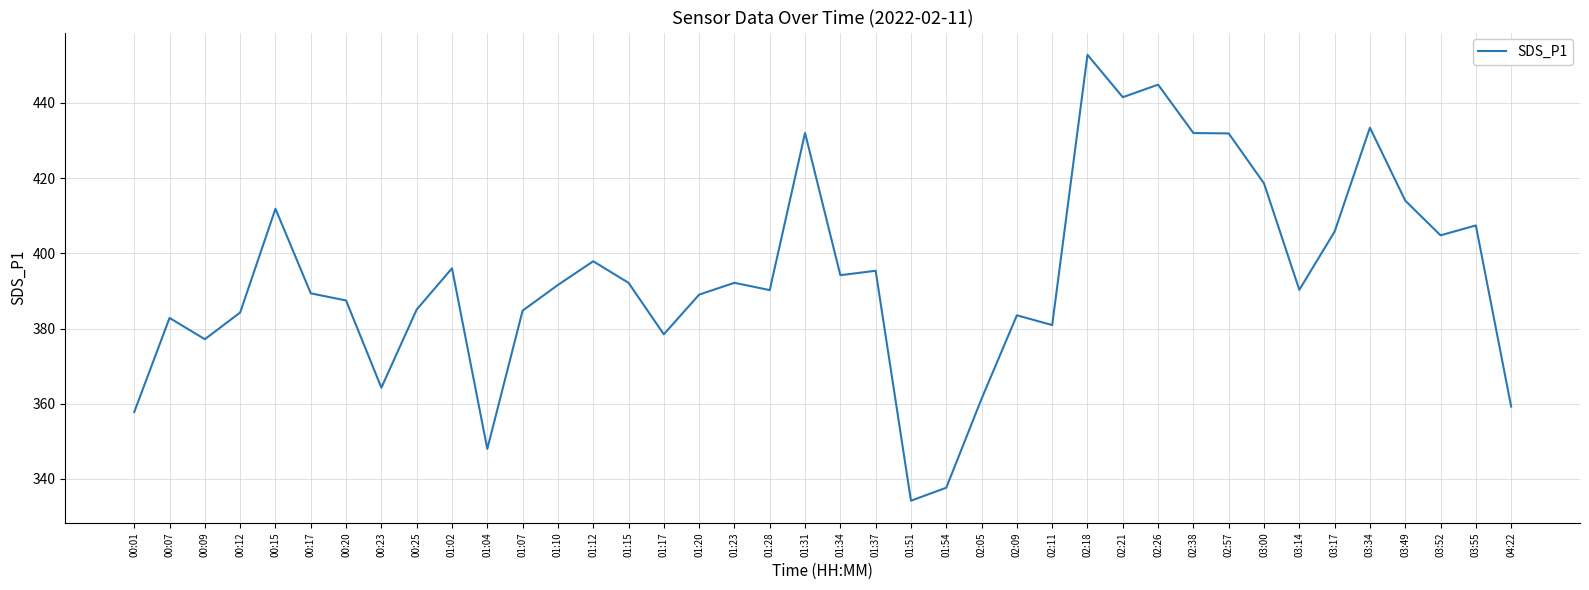

The chart shows a value of 673.3 at 03:55. True or false?

False